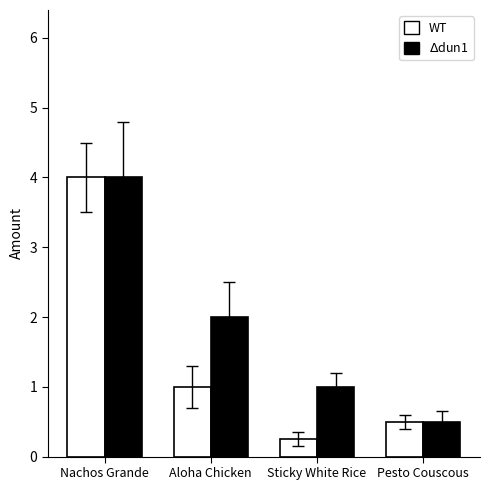

Rank the series at Aloha Chicken from lowest to highest value.

WT, $\Delta$dun1